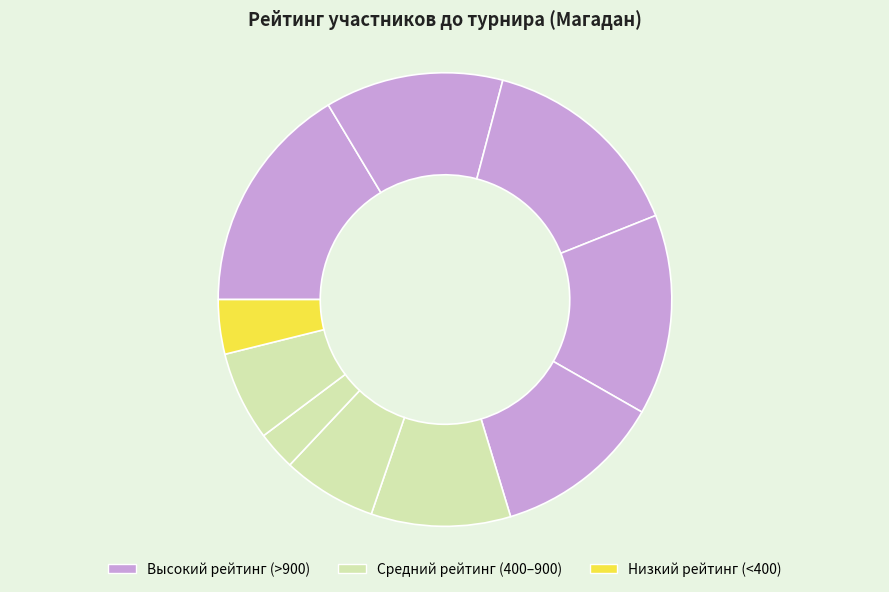

How many slices are in this pie chart?

10